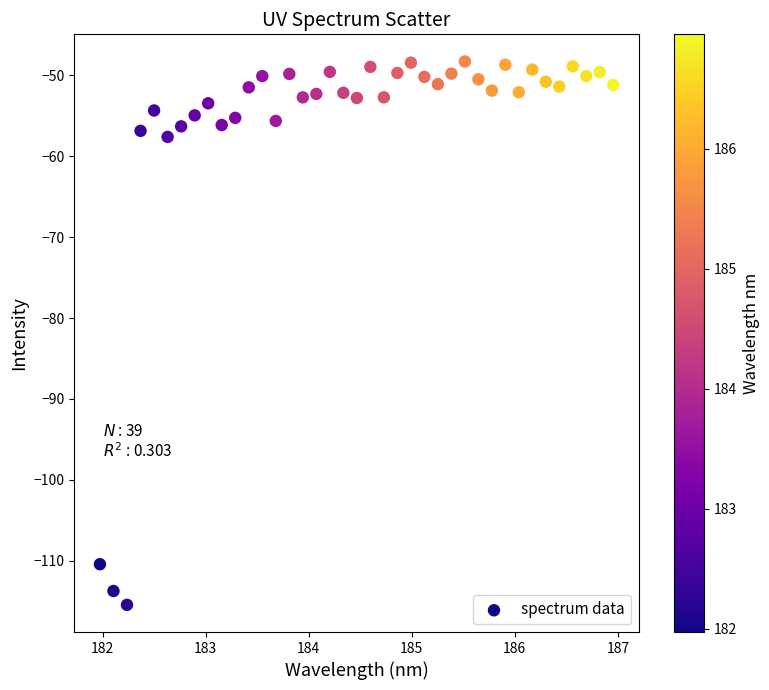

What is the range of X values (max minus min)?

5.0